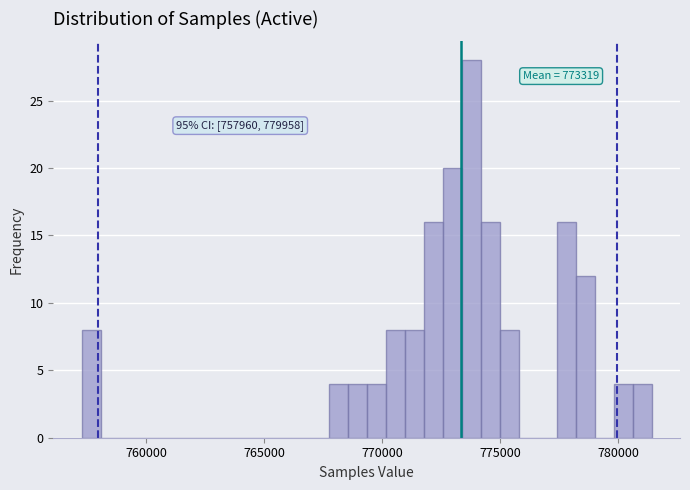

Around what value on the x-axis is the tallest bar? Give the approximate position of its centre, as read against the axis.

774000